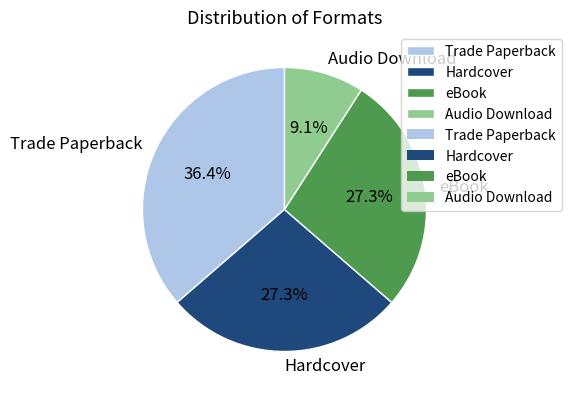

What is the ratio of the value at Trade Paperback to the value at eBook?

1.3